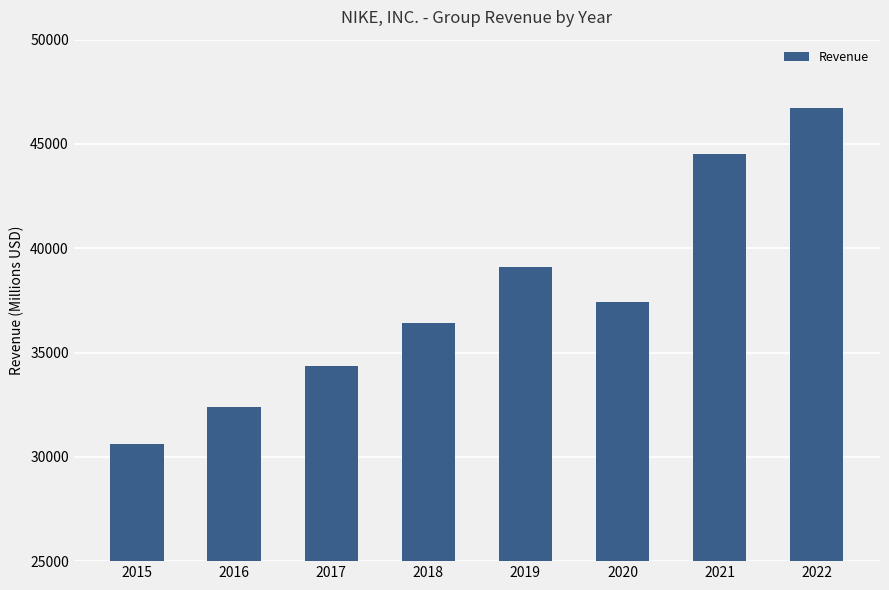

Reading left to right, list all the values displayed in this chart.

30601	32376	34350	36397	39117	37403	44538	46710